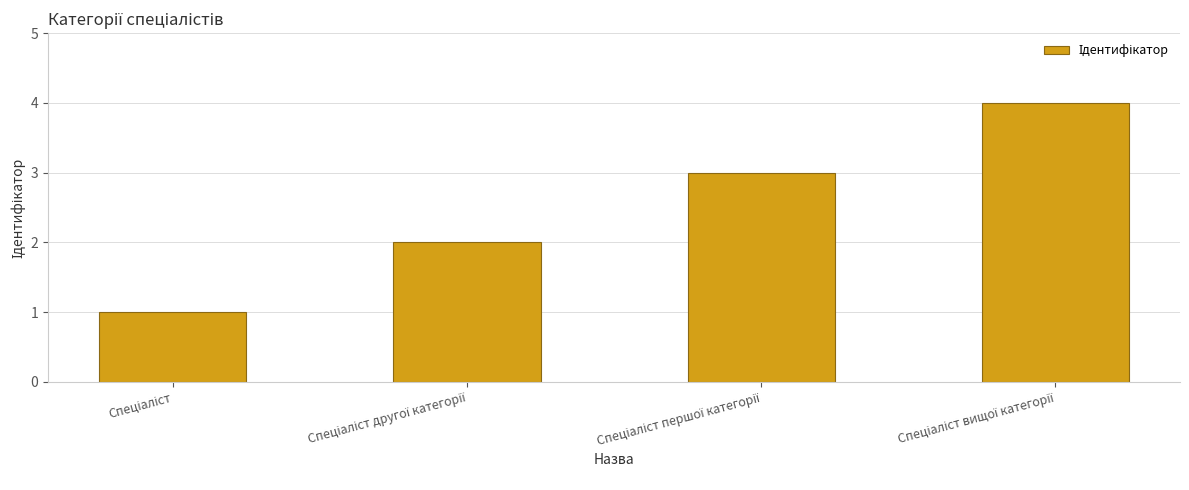

Are the bars horizontal?

No